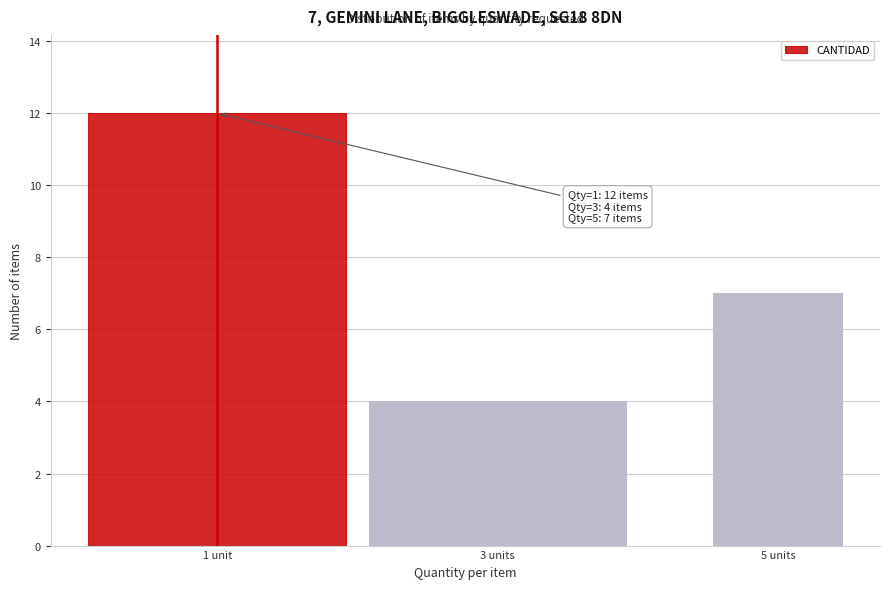

Reading right to left, transcribe all the data shown in this chart.

7	4	12